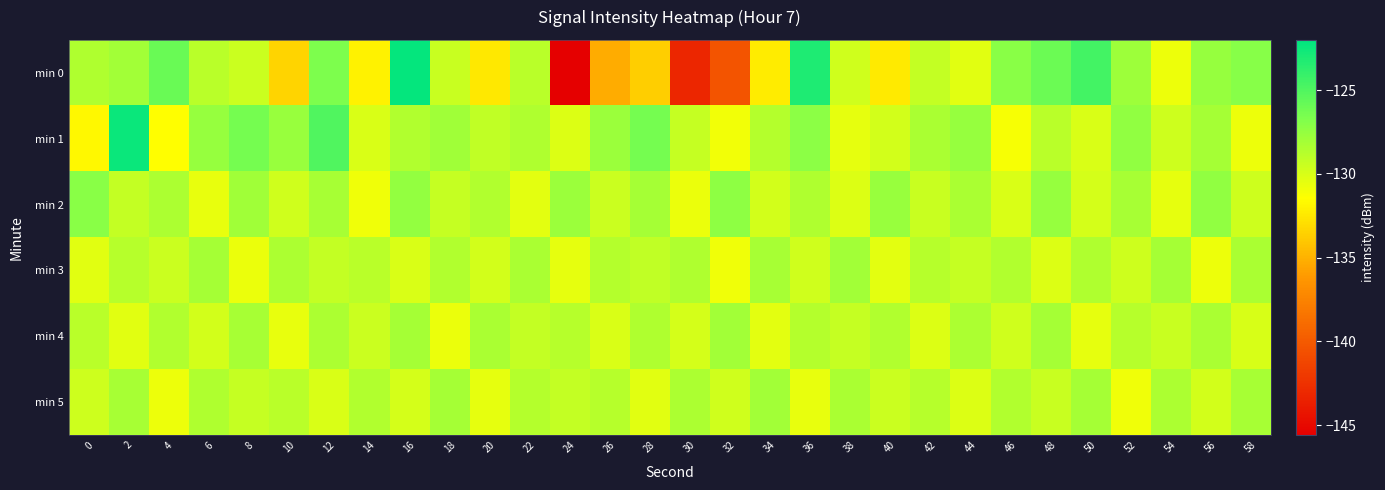

Between 18 and 38, which series saw the biggest shift?

min 1